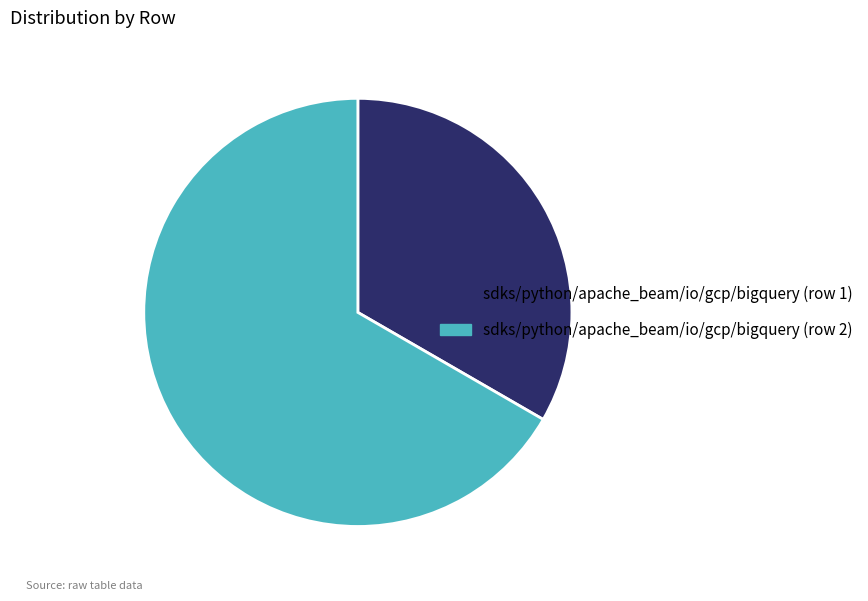

True or false: sdks/python/apache_beam/io/gcp/bigquery (row 1) accounts for 19% of the total.

False